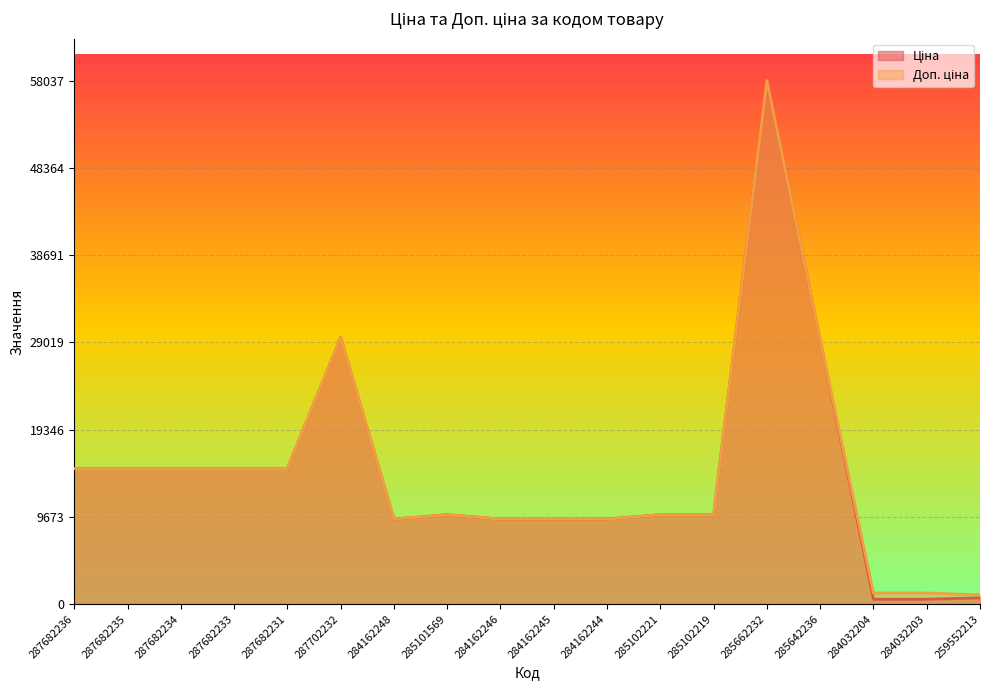

What are all the series names shown in the legend?

Ціна, Доп. ціна